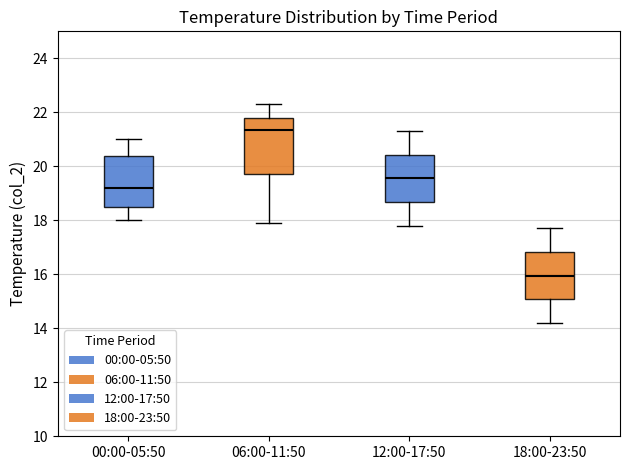

Reading left to right, transcribe this box plot: for each box, give where its median line is, the range the box spans, and where its two whiskers end, as read against the y-axis. The values are not printed on the chart, so give them approximately, as read against the axis.

00:00-05:50: median 19.2, box 18.6 to 20.4, whiskers 18.0 to 21.0
06:00-11:50: median 21.4, box 19.8 to 21.8, whiskers 18.0 to 22.4
12:00-17:50: median 19.6, box 18.6 to 20.4, whiskers 17.8 to 21.4
18:00-23:50: median 16.0, box 15.0 to 16.8, whiskers 14.2 to 17.8